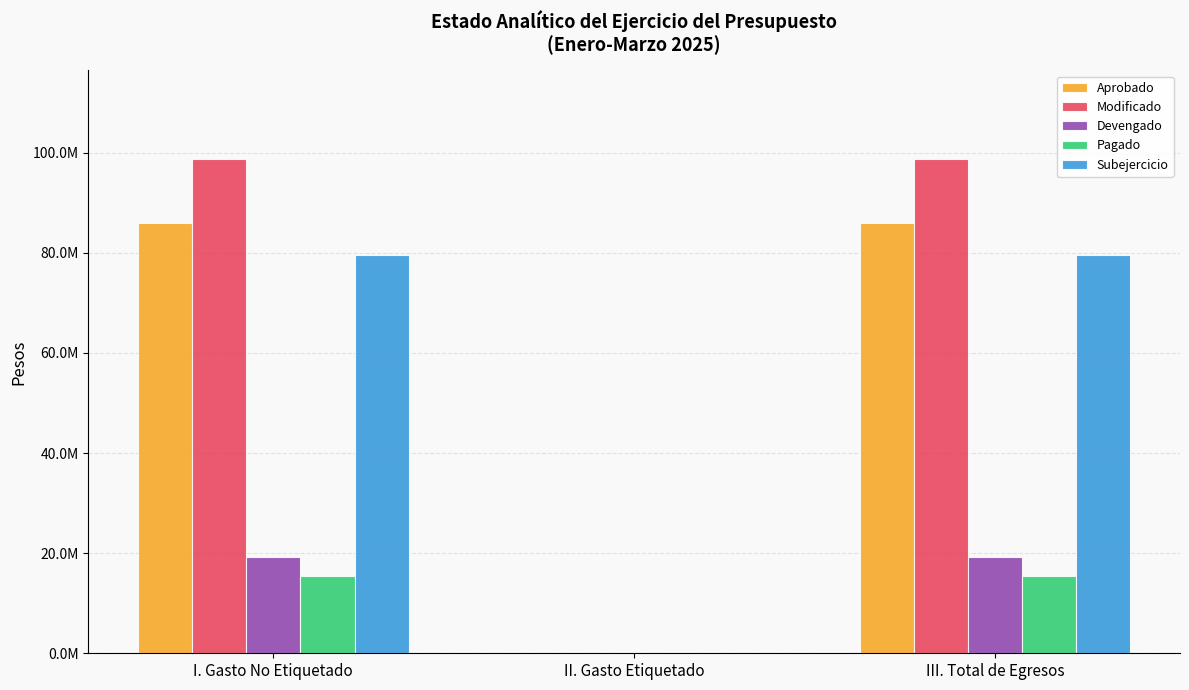

Which series has the largest total across all categories?

Modificado